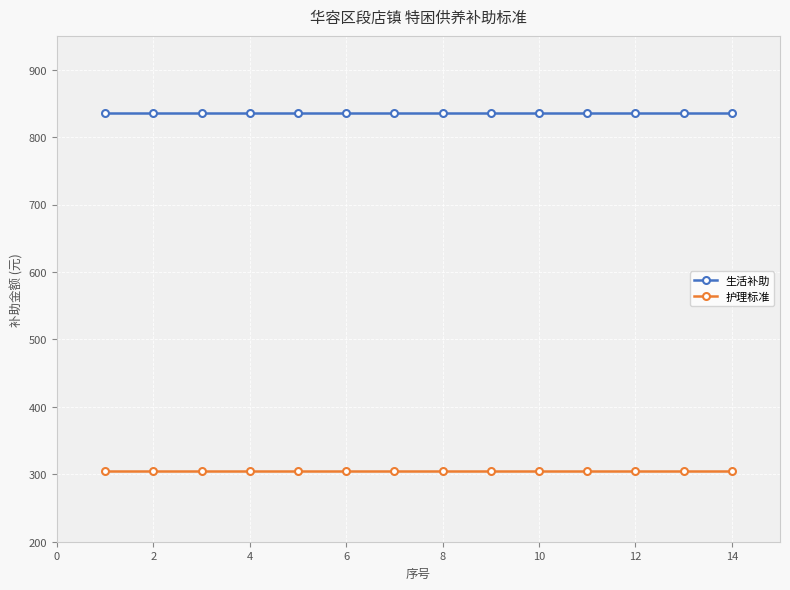

Which series has the largest total across all categories?

生活补助